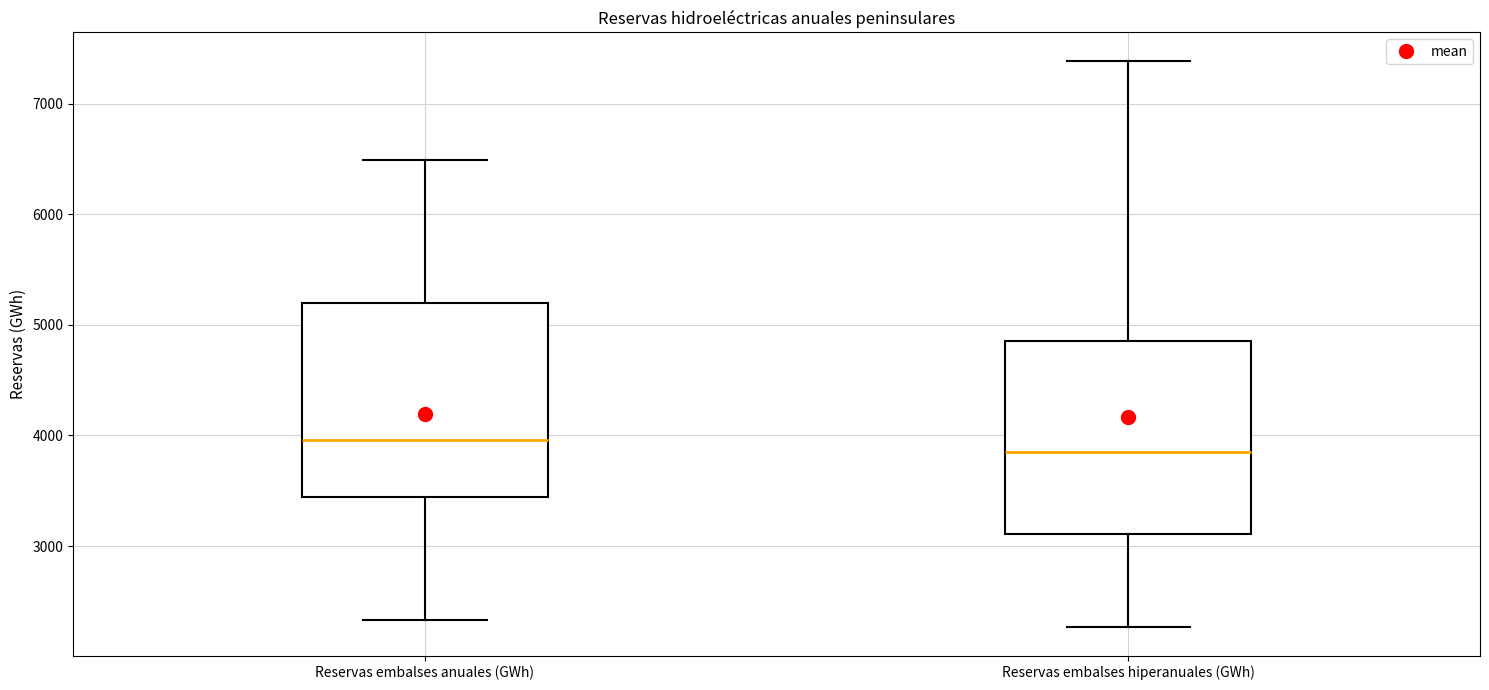

Which box's median line is the highest?

Reservas embalses anuales (GWh)